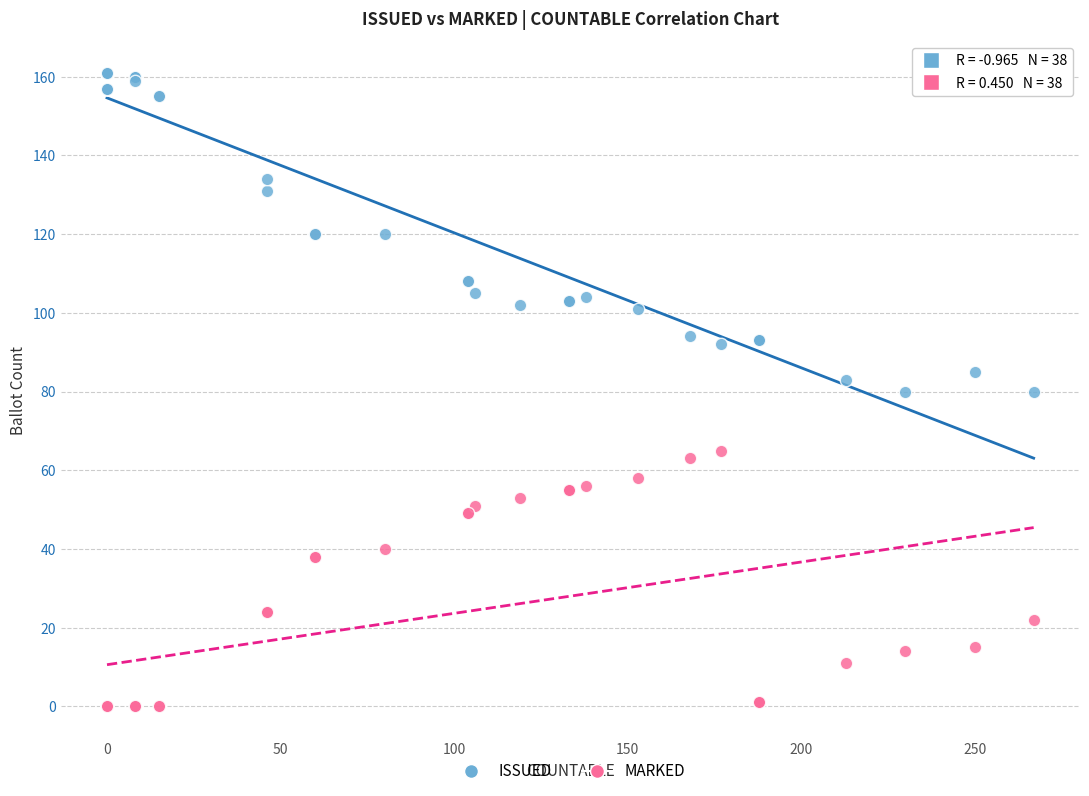

What is the X range (max minus min) for the scatter plot?

267